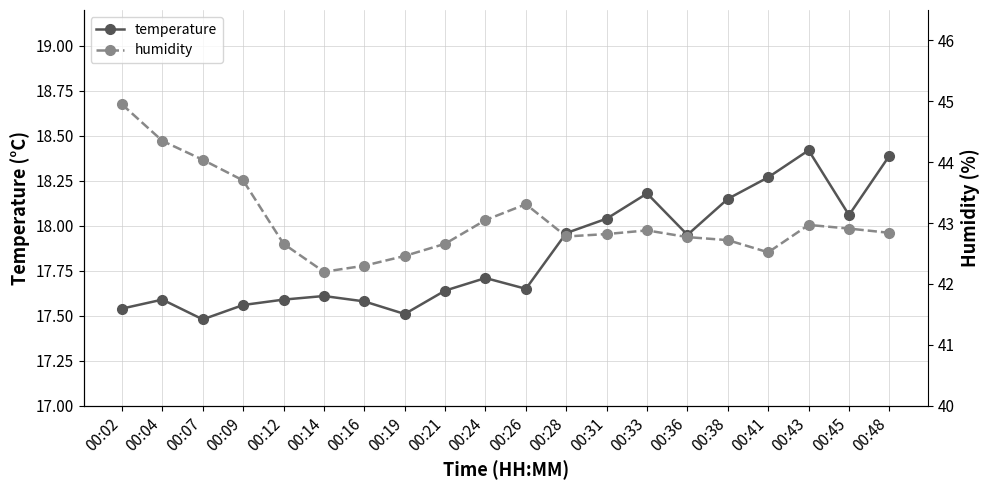

Which category has the lowest value in the temperature series?

00:07